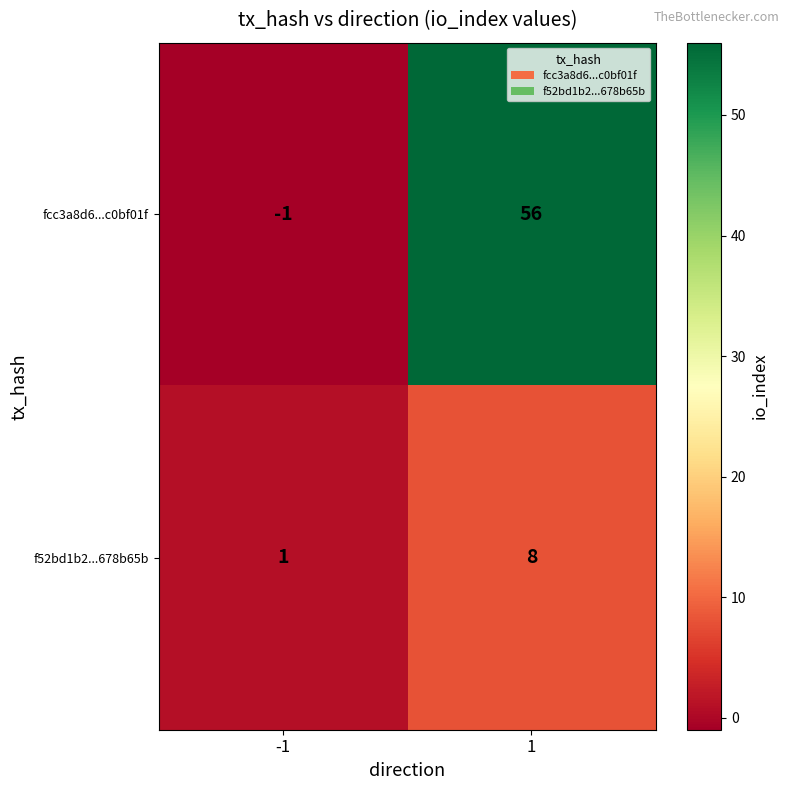

Reading left to right, transcribe all the data shown in this chart.

fcc3a8d6...c0bf01f: -1=-1	1=56
f52bd1b2...678b65b: -1=1	1=8